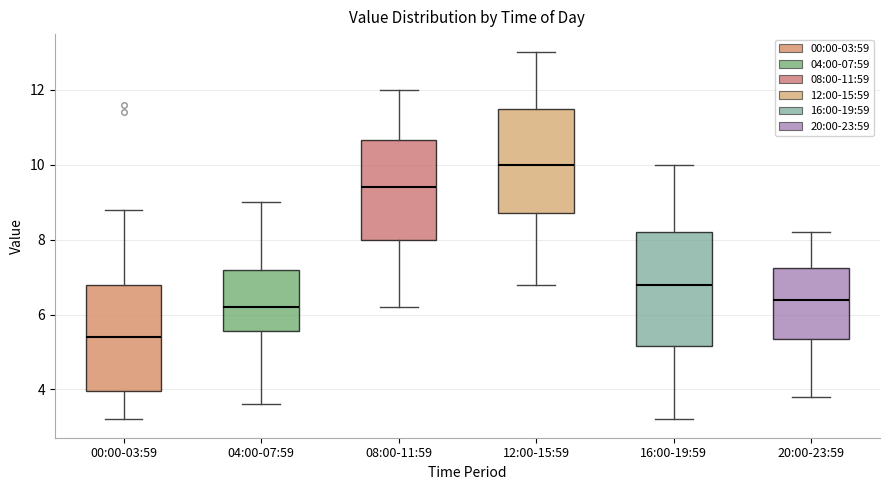

Reading left to right, transcribe this box plot: for each box, give where its median line is, the range the box spans, and where its two whiskers end, as read against the y-axis. The values are not printed on the chart, so give them approximately, as read against the axis.

00:00-03:59: median 5.4, box 4.0 to 6.8, whiskers 3.2 to 8.8
04:00-07:59: median 6.2, box 5.6 to 7.2, whiskers 3.6 to 9.0
08:00-11:59: median 9.4, box 8.0 to 10.6, whiskers 6.2 to 12.0
12:00-15:59: median 10.0, box 8.8 to 11.6, whiskers 6.8 to 13.0
16:00-19:59: median 6.8, box 5.2 to 8.2, whiskers 3.2 to 10.0
20:00-23:59: median 6.4, box 5.4 to 7.2, whiskers 3.8 to 8.2